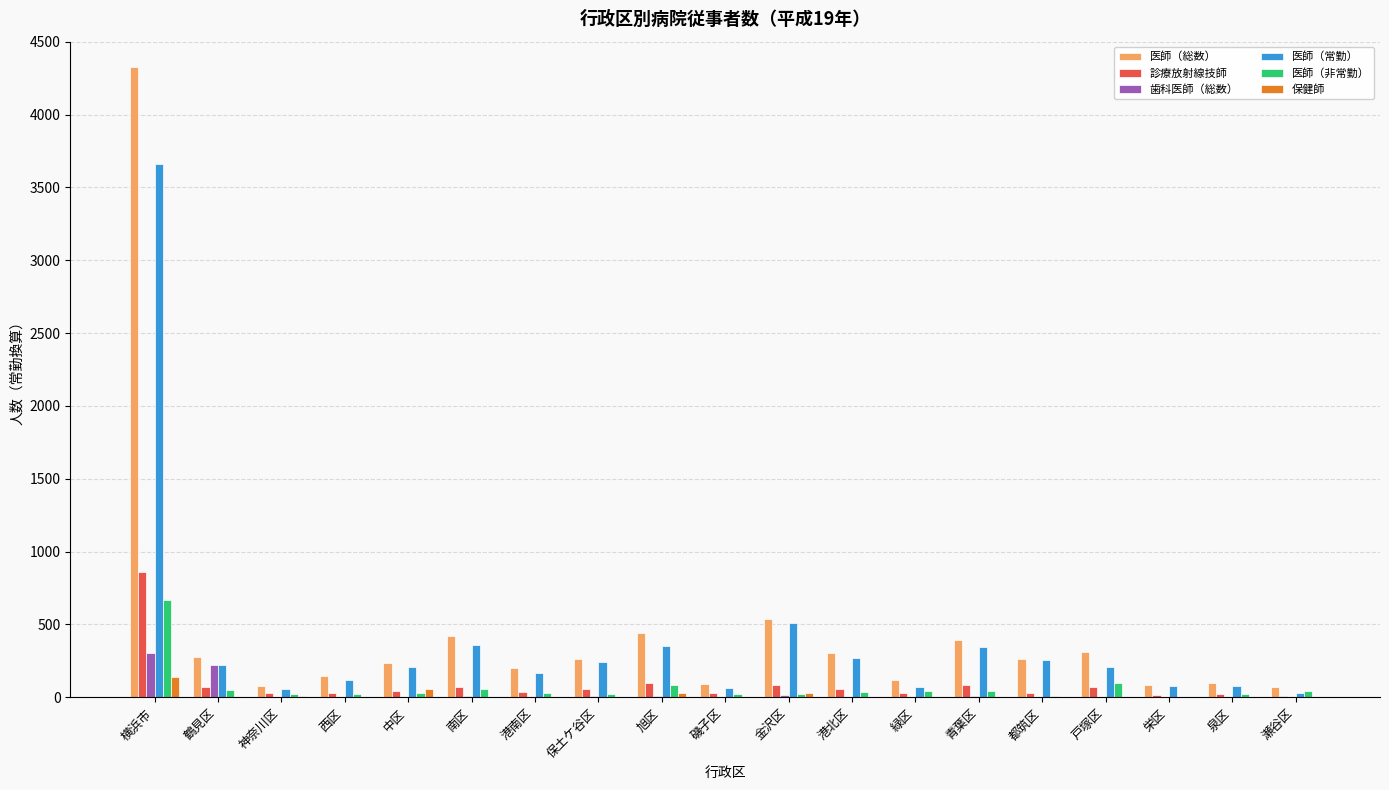

Which label corresponds to the largest value in the chart?

横浜市